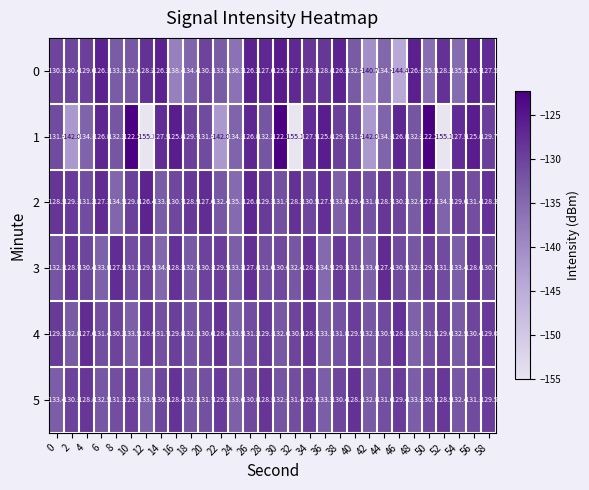

Which series has the largest total across all categories?

2